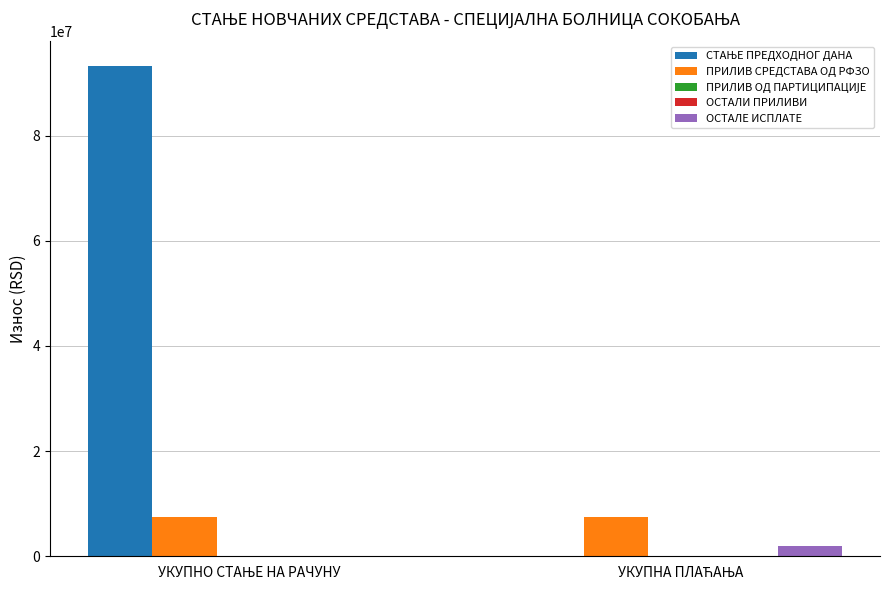

What is the sum of all ПРИЛИВ СРЕДСТАВА ОД РФЗО values?

14784957.3